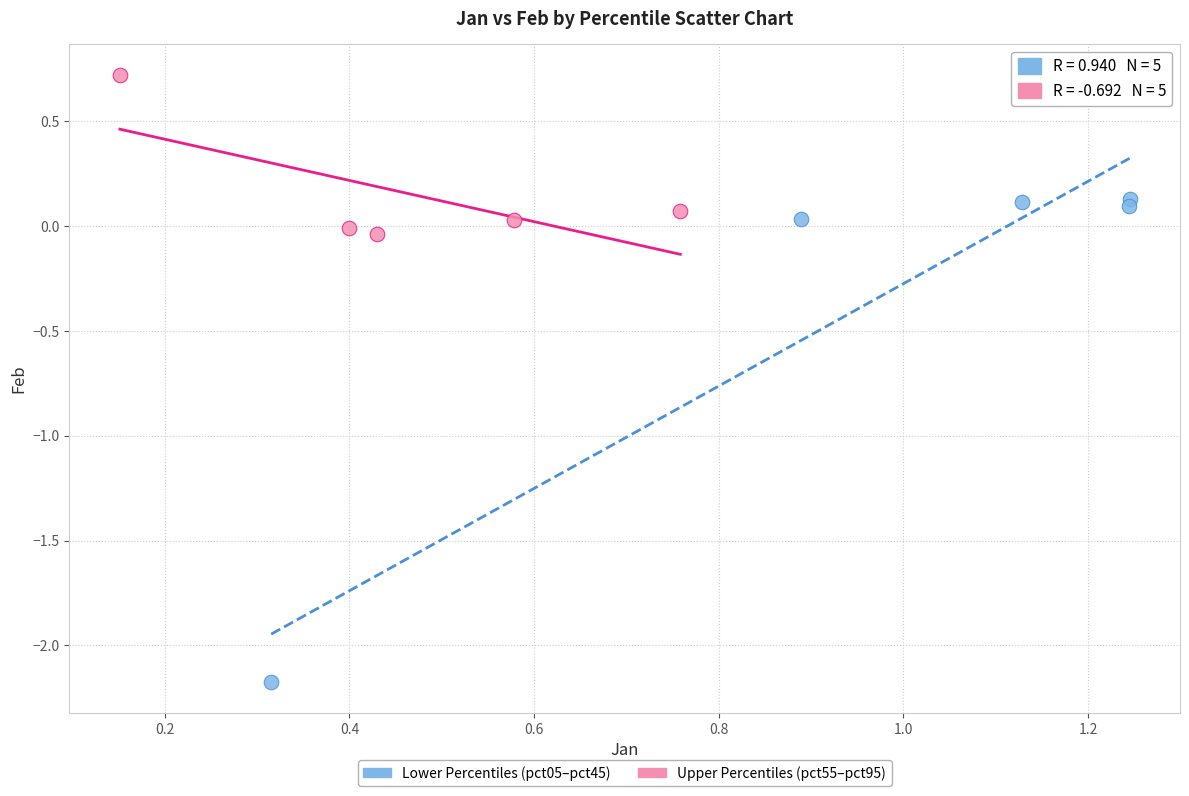

What are all the series names shown in the legend?

Lower Percentiles (pct05–pct45), Upper Percentiles (pct55–pct95)